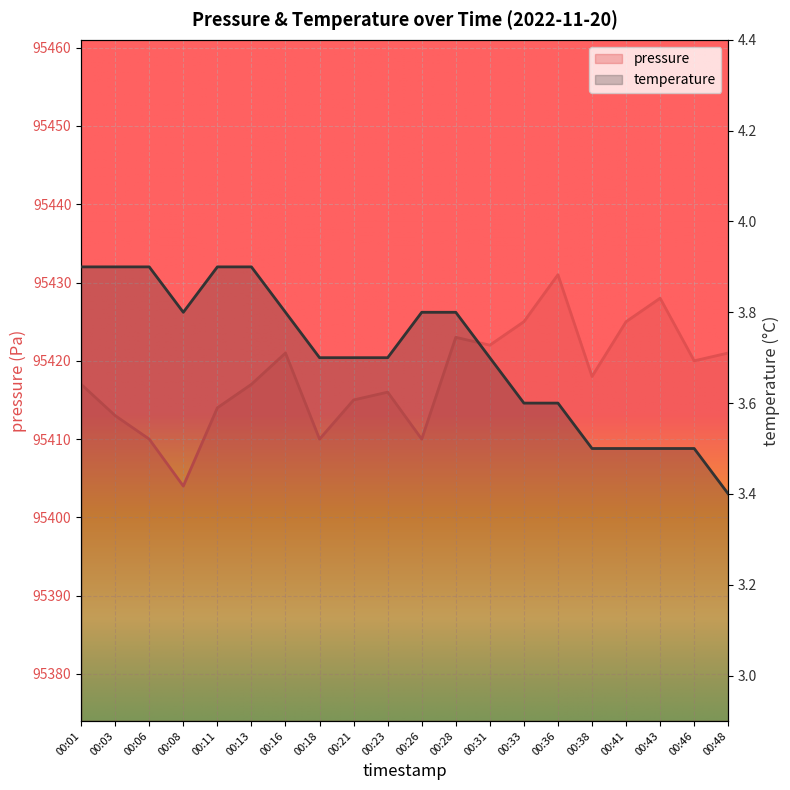

How many interior local valleys does the pressure series have?

6